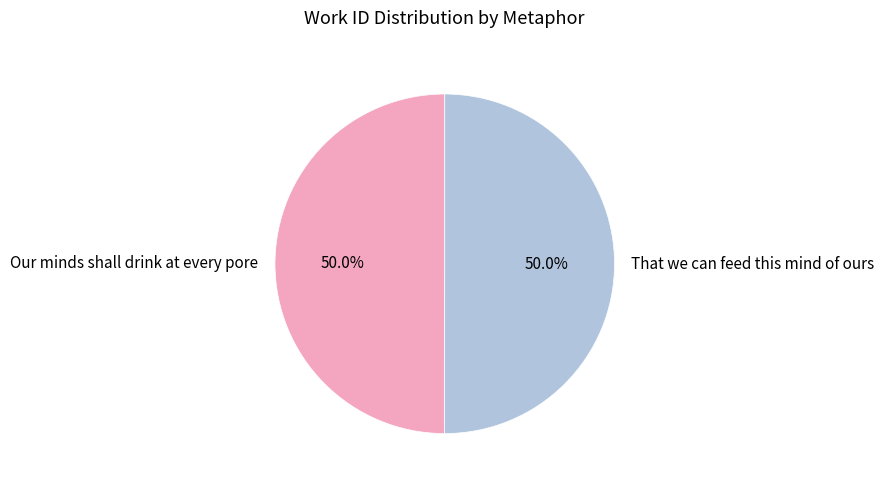

Do That we can feed this mind of ours and Our minds shall drink at every pore together represent more than half of the pie?

Yes